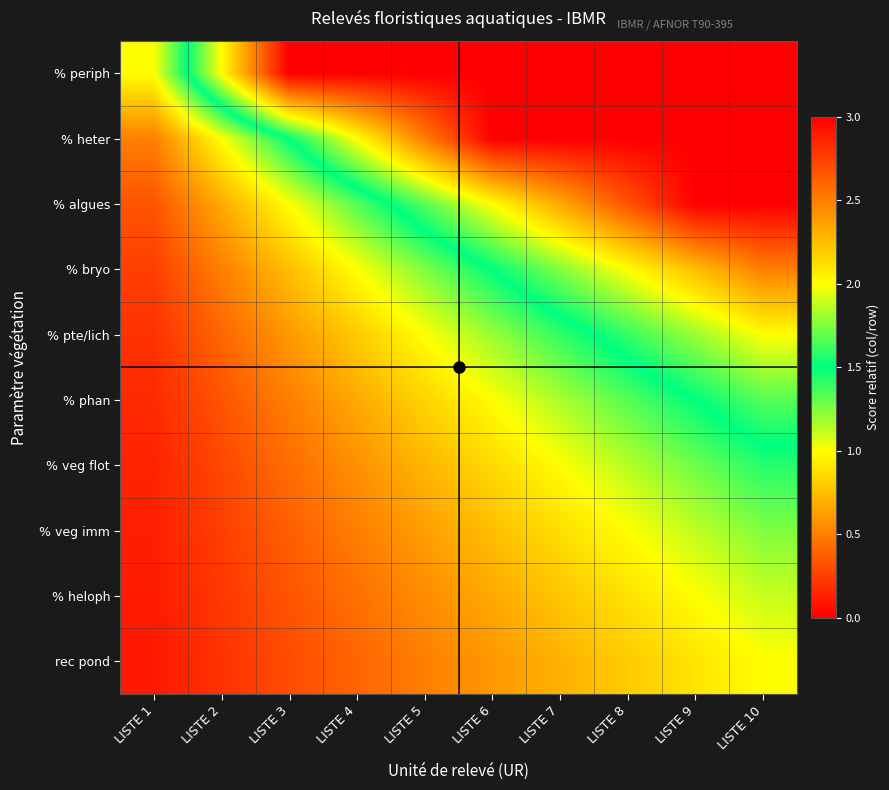

Rank the series at LISTE 6 from lowest to highest value.

rec pond, % heloph, % veg imm, % veg flot, % phan, % pte/lich, % bryo, % algues, % periph, % heter